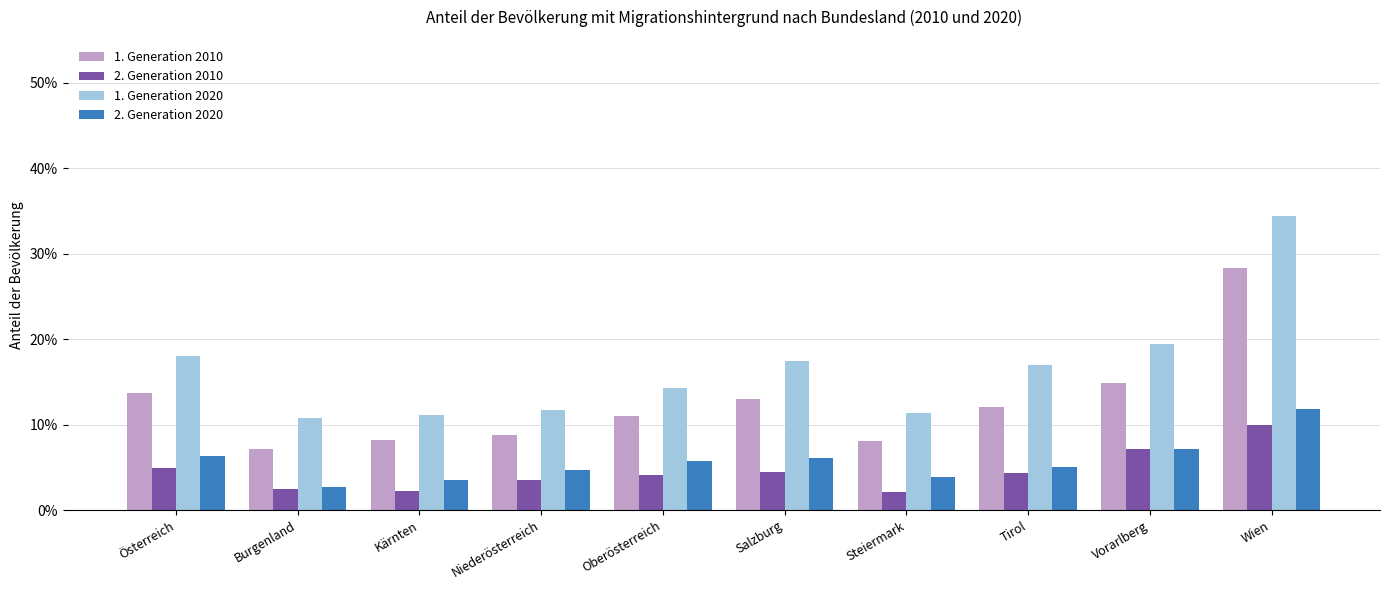

What is the label of the 4th bar from the right?

Steiermark